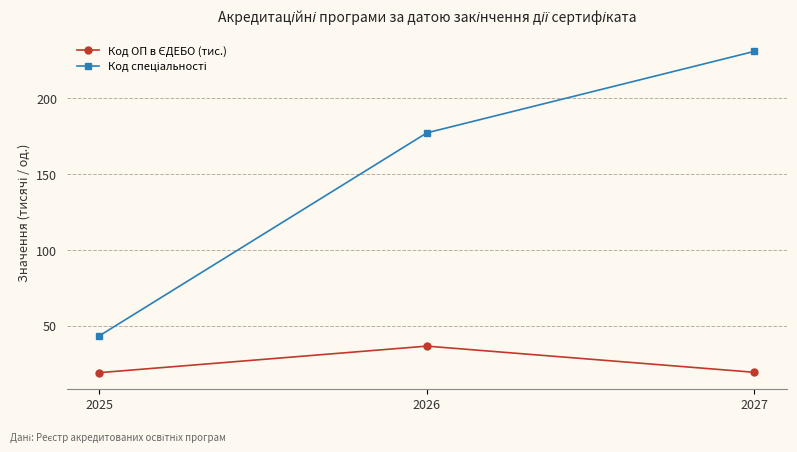

What is the maximum value shown in the chart?

231.0